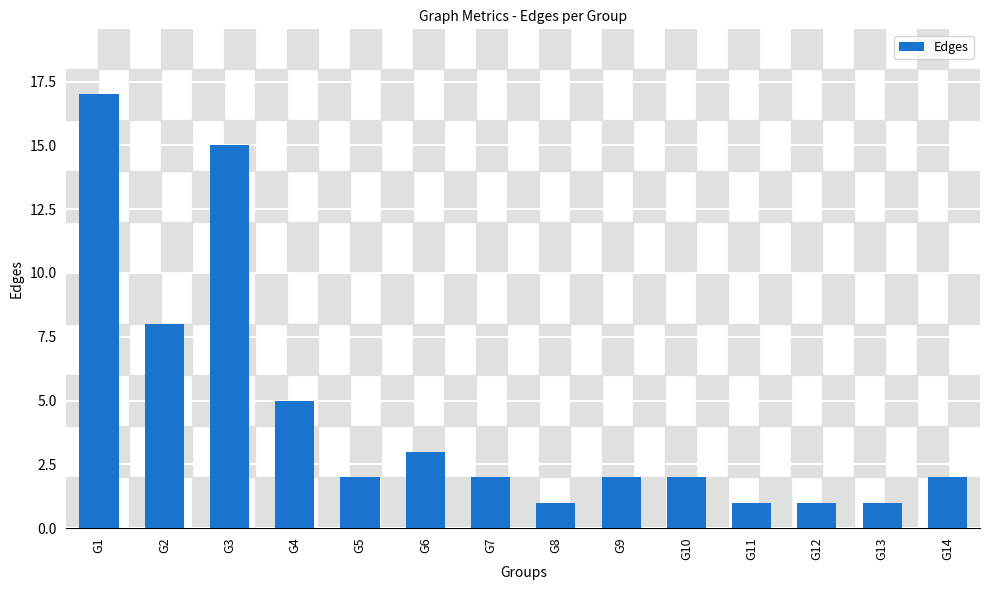

Count the number of data series in this chart.

1